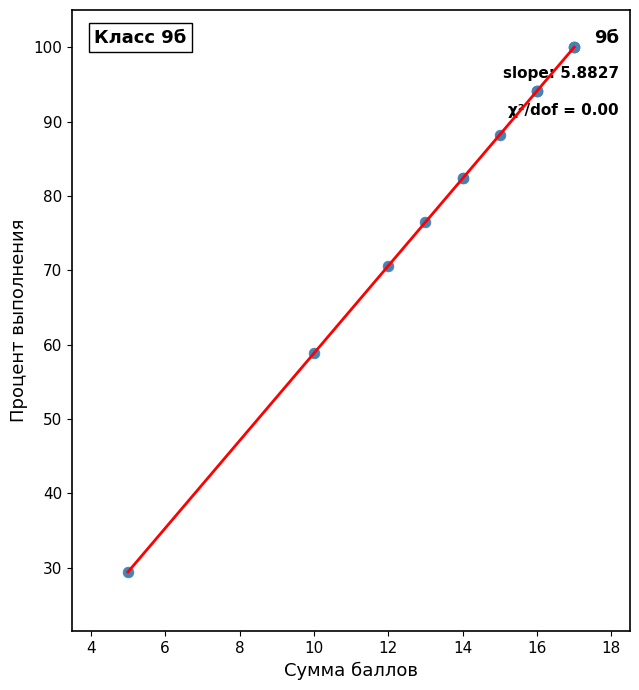

What Y value in the scatter plot is closest to 64?

58.8